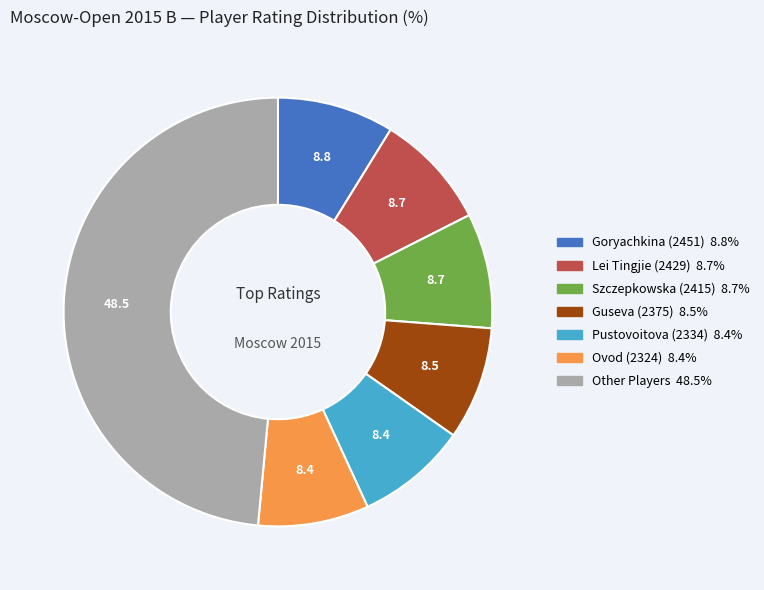

Is there any slice that represents more than half of the pie?

No